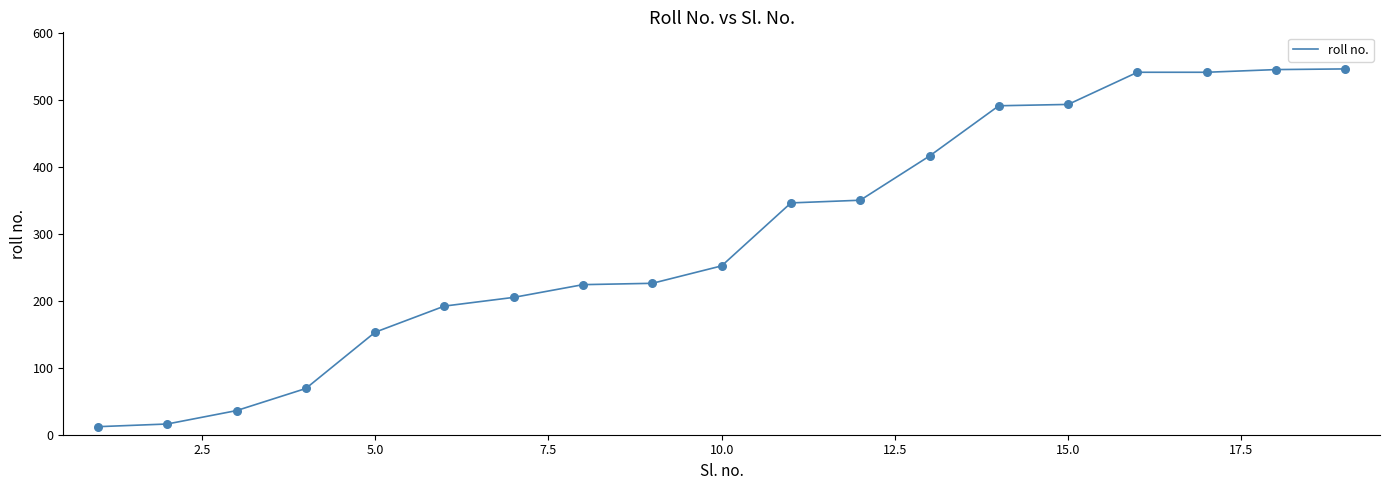

What is the difference between the maximum and minimum values?

534